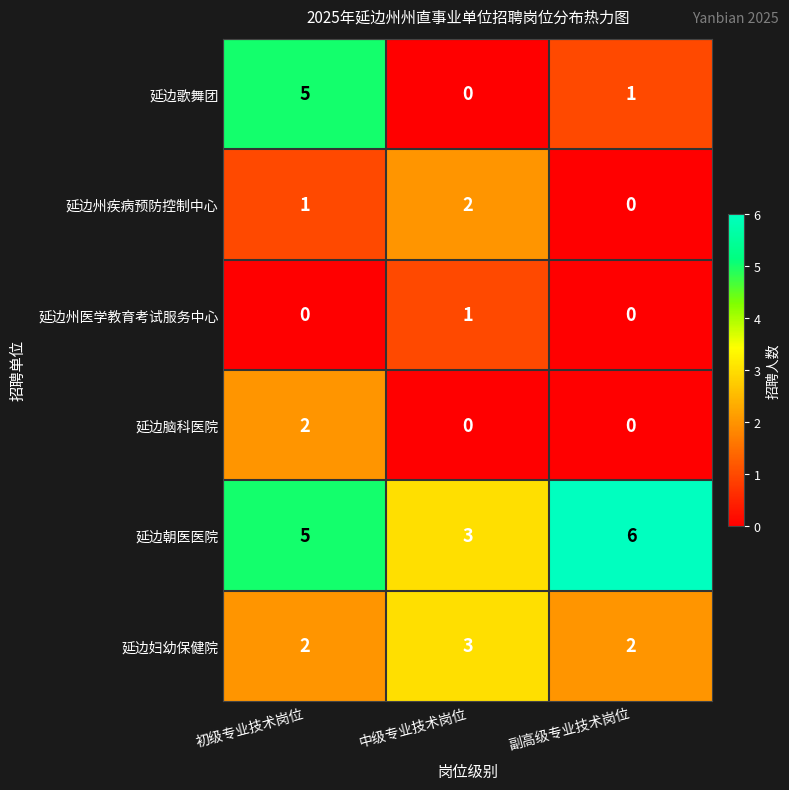

What is the approximate value of 延边朝医医院 at 中级专业技术岗位?

3